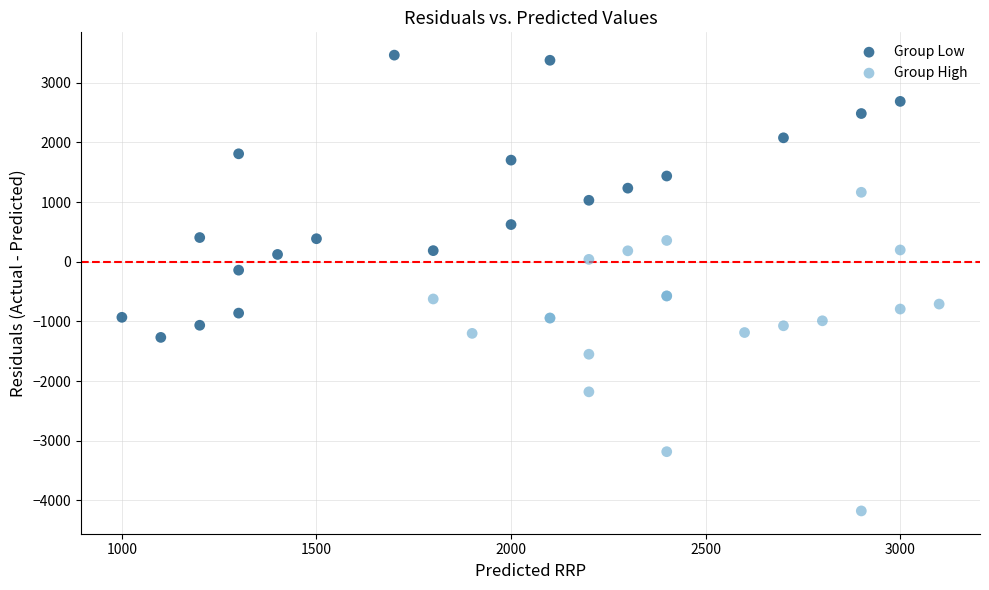

Which series contains the highest Y value?

Group Low